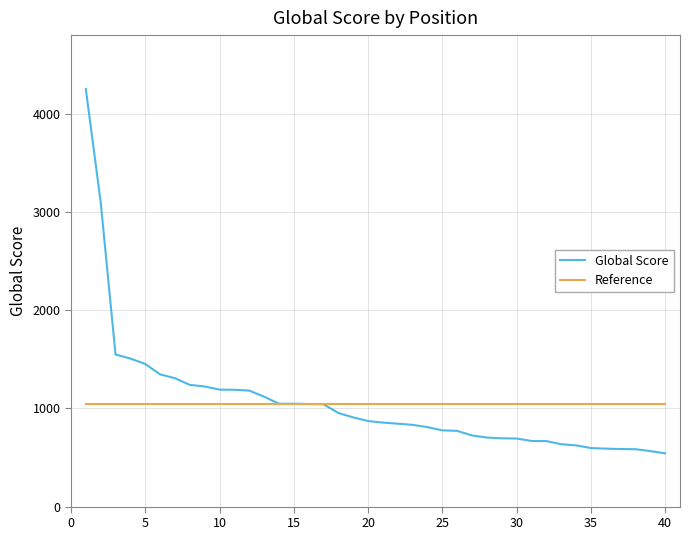

Which series has the largest range (max minus min)?

Global Score